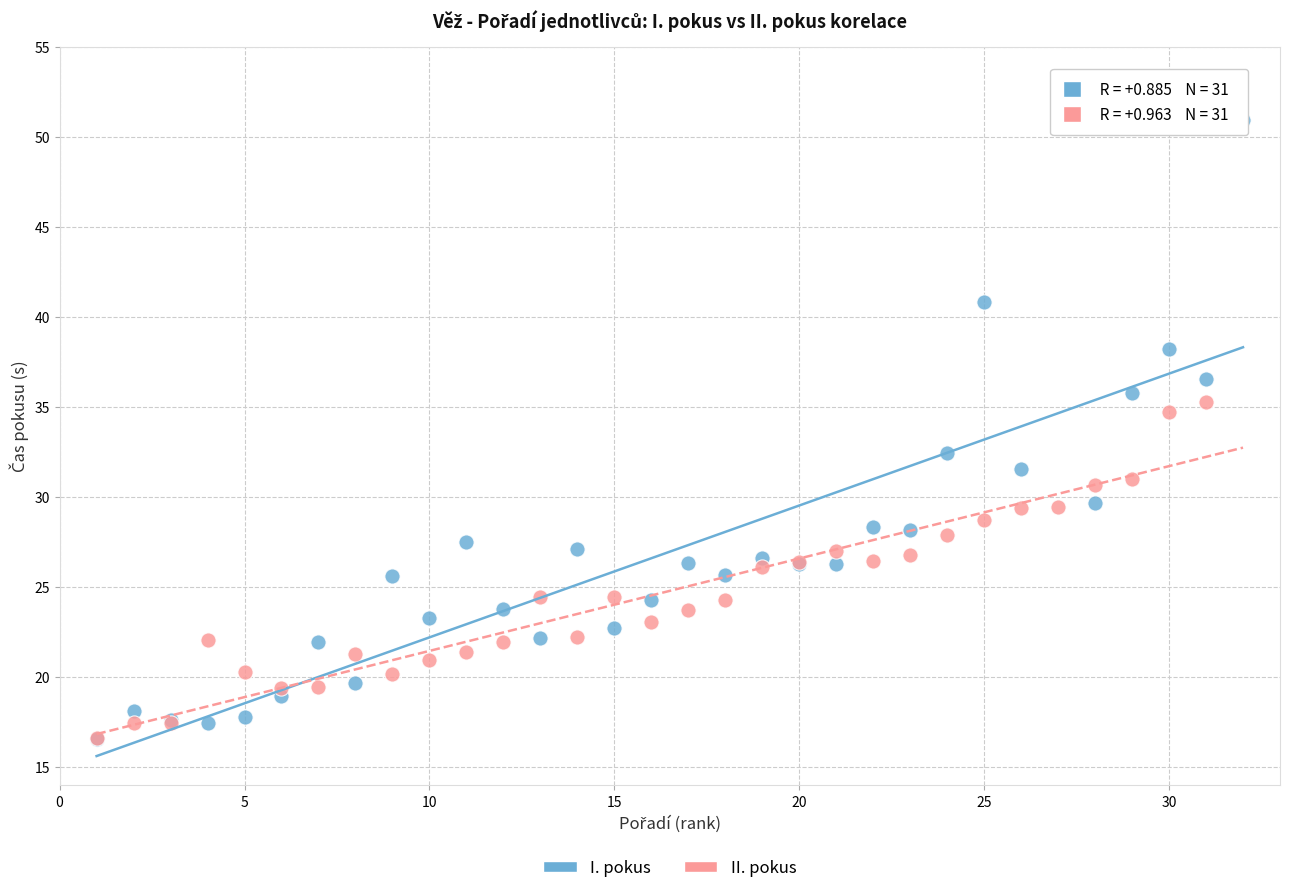

Which series has the widest spread of Y values?

I. pokus